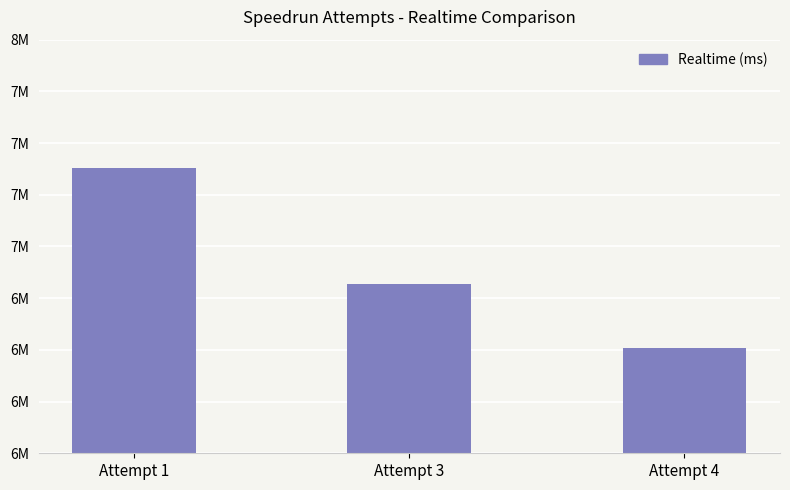

Approximately how many times larger is the value at Attempt 4 compared to Attempt 3?

1.0